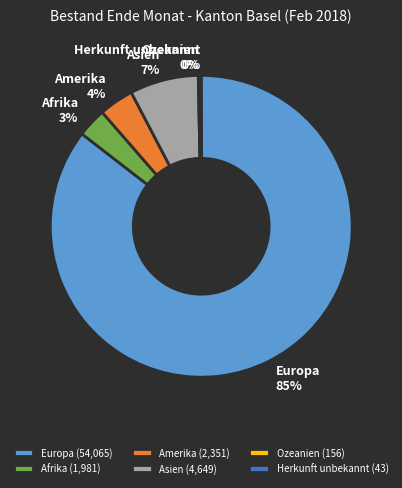

To the nearest percent, what percentage of the pie is Amerika?

4%